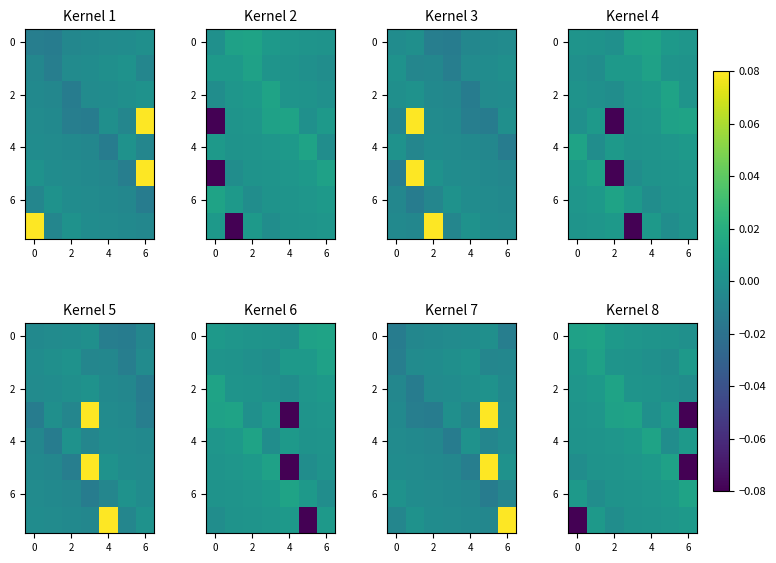

The value of 2 at 2 is 0.0. True or false?

False